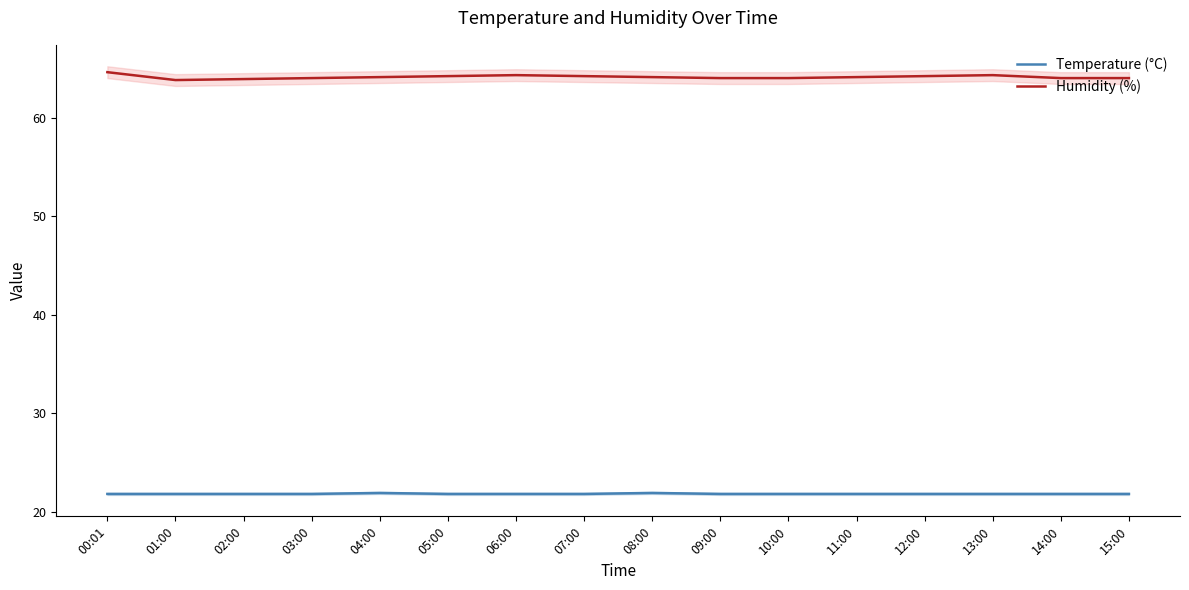

What is the label of the 7th point from the right?

09:00